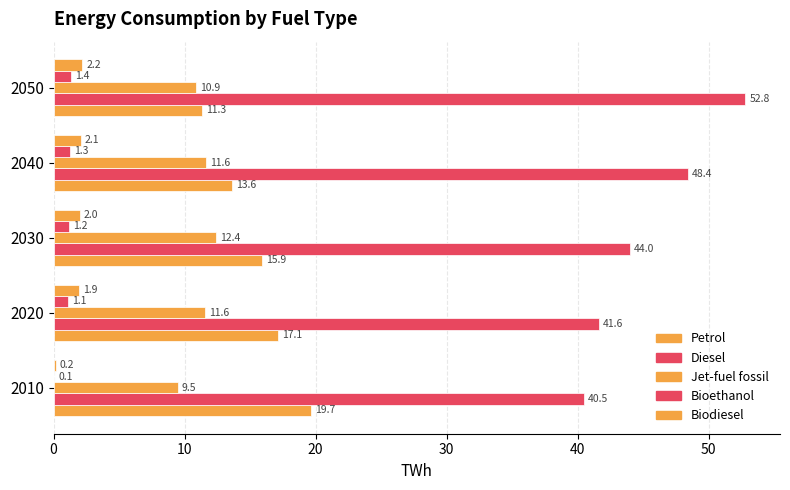

What is the lowest value of the Diesel series?

40.5